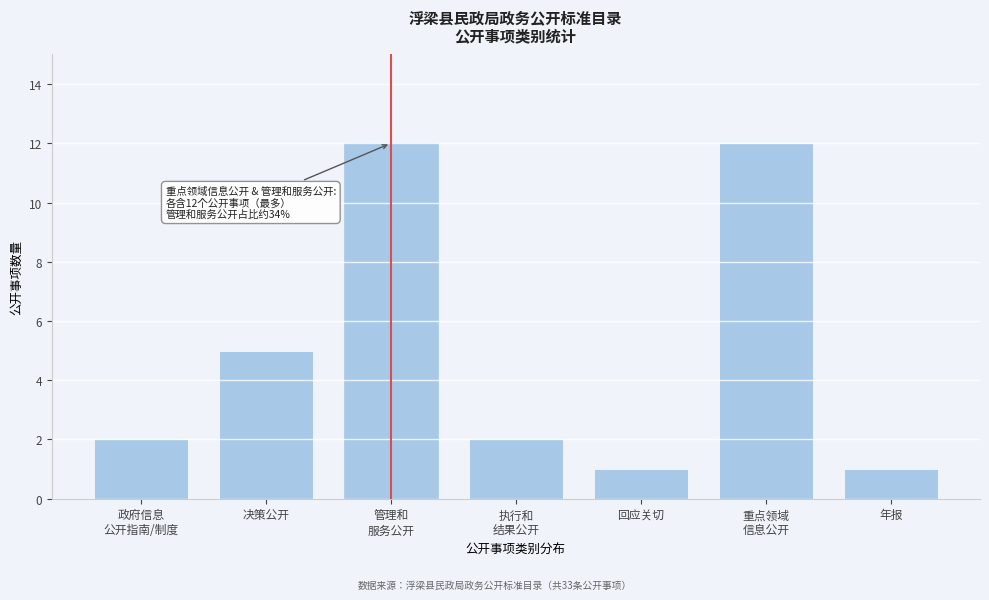

Reading right to left, extract all data points from this chart.

1	12	1	2	12	5	2